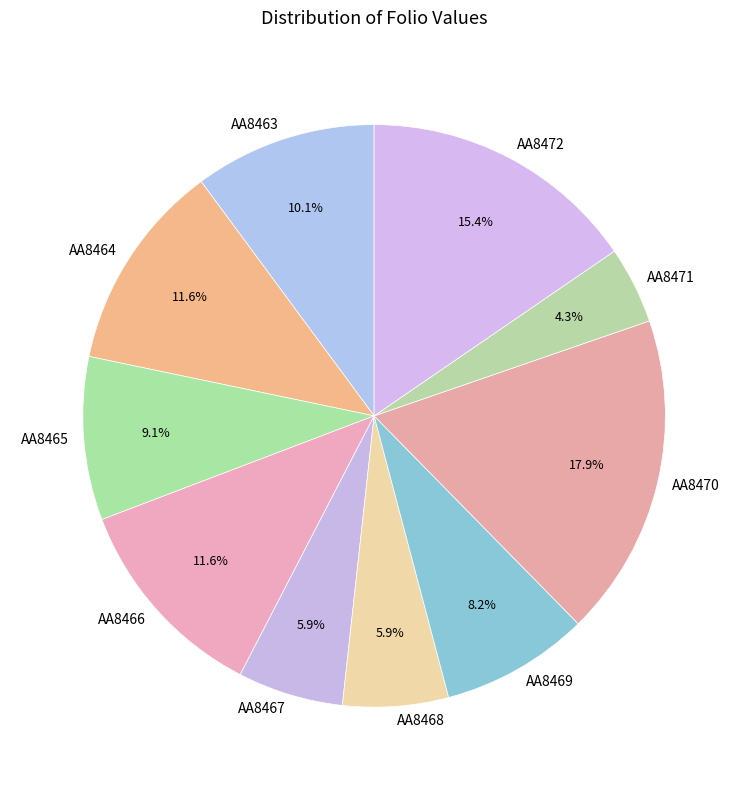

How many segments does this pie chart have?

10